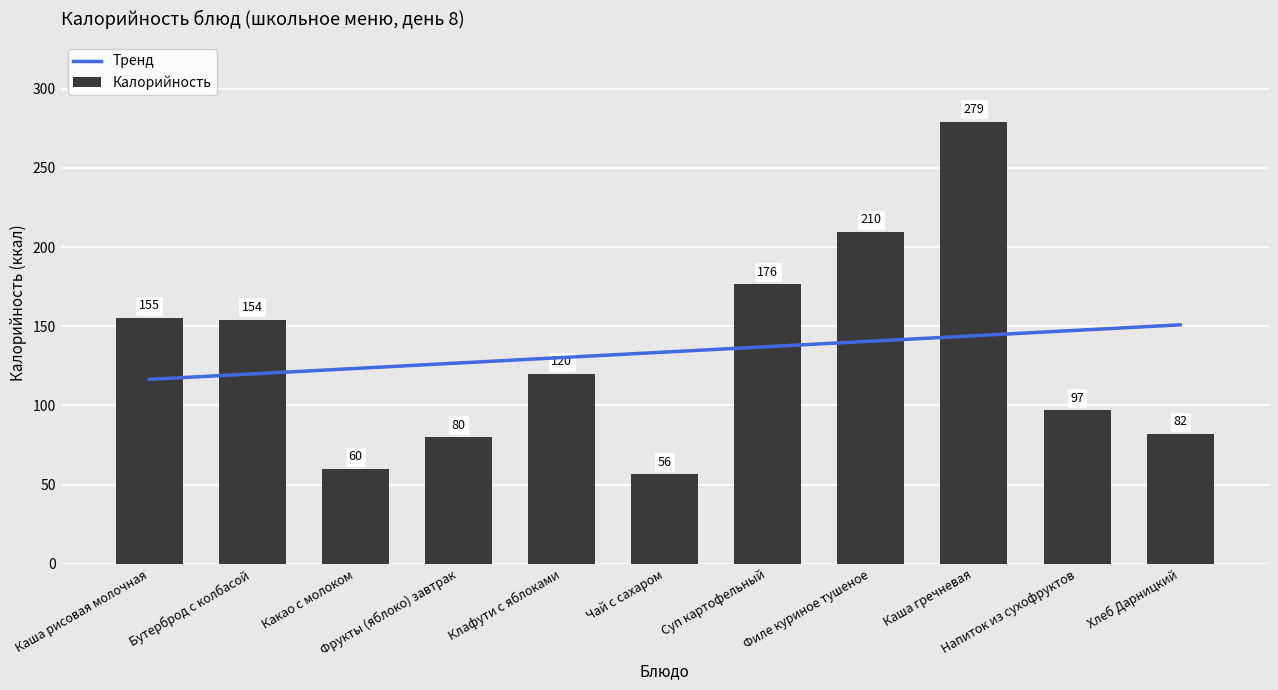

At how many categories does at least one series exceed 275?

1